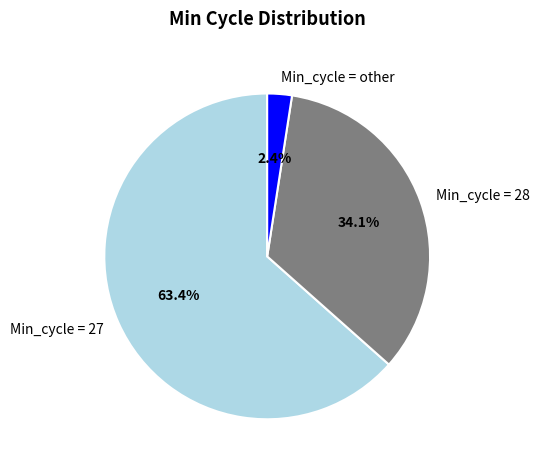

Combined, do Min_cycle = other and Min_cycle = 28 account for over 50%?

No